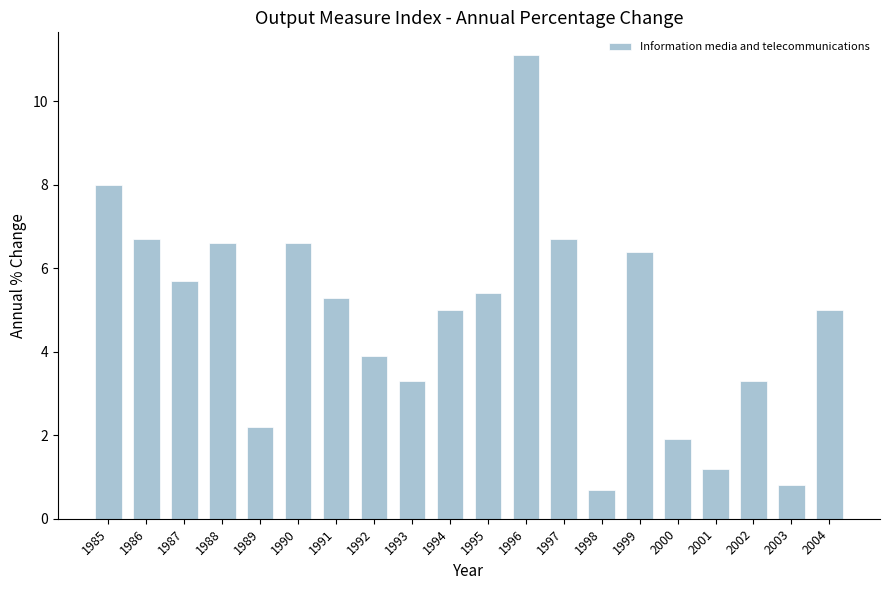

Reading left to right, what are all the values shown in this chart?

1985=8.0	1986=6.7	1987=5.7	1988=6.6	1989=2.2	1990=6.6	1991=5.3	1992=3.9	1993=3.3	1994=5.0	1995=5.4	1996=11.1	1997=6.7	1998=0.7	1999=6.4	2000=1.9	2001=1.2	2002=3.3	2003=0.8	2004=5.0